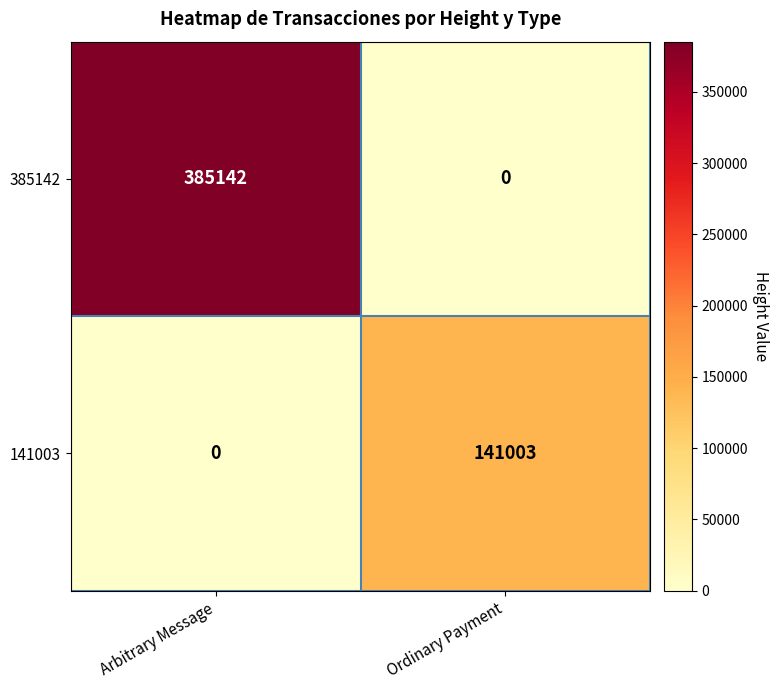

What is the difference between the highest and lowest values at Ordinary Payment?

141003